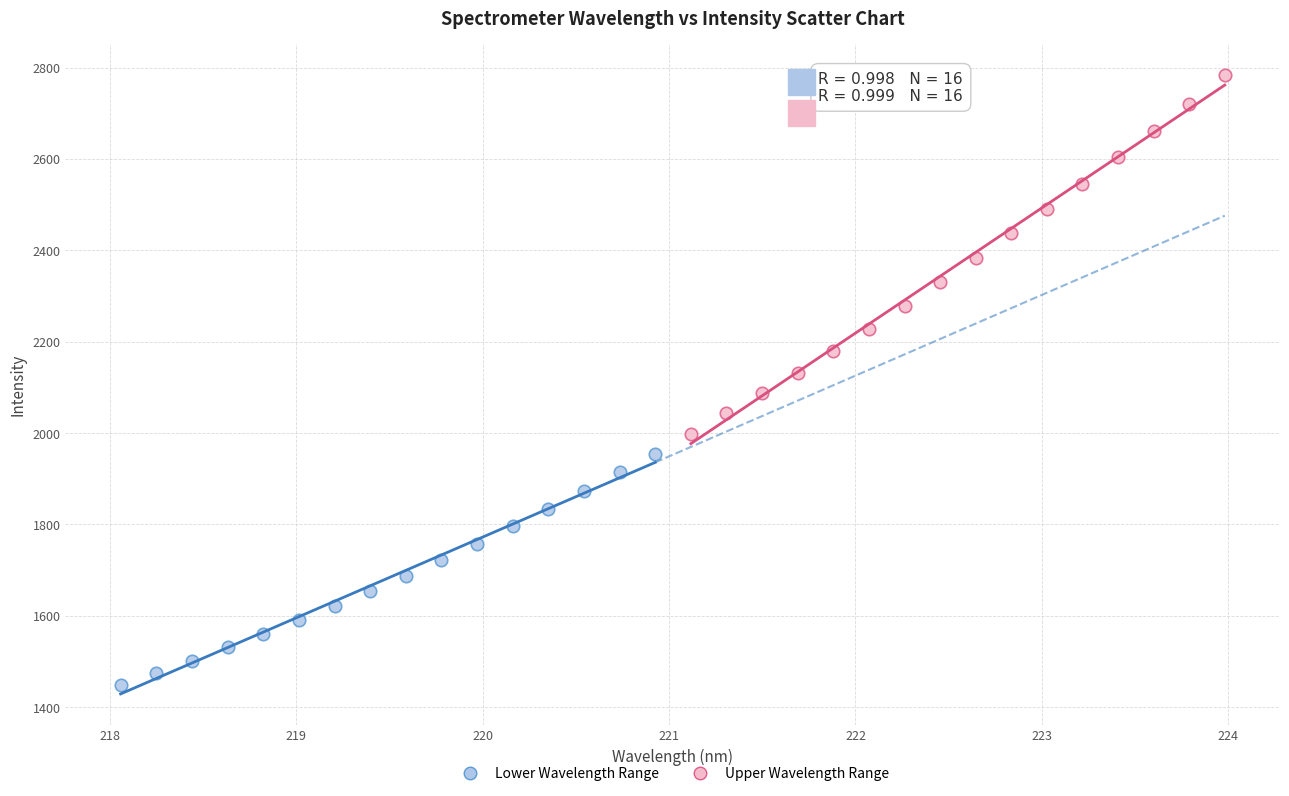

Which series has the largest Y range (max minus min)?

Upper Wavelength Range